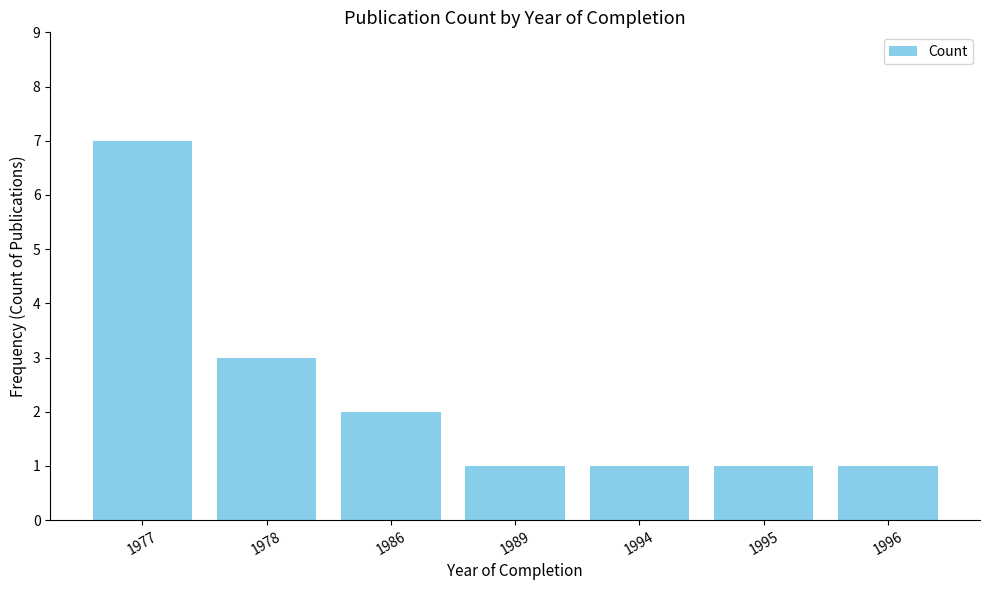

Reading right to left, extract all data points from this chart.

1	1	1	1	2	3	7